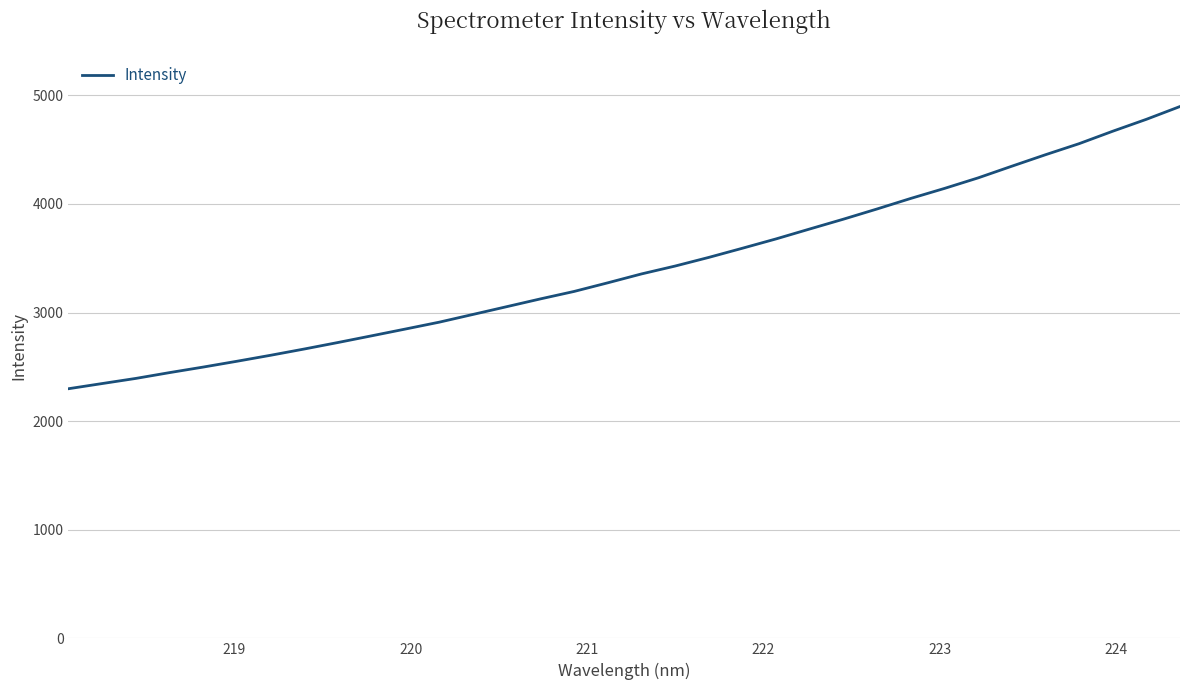

What is the maximum value shown in the chart?

4896.9